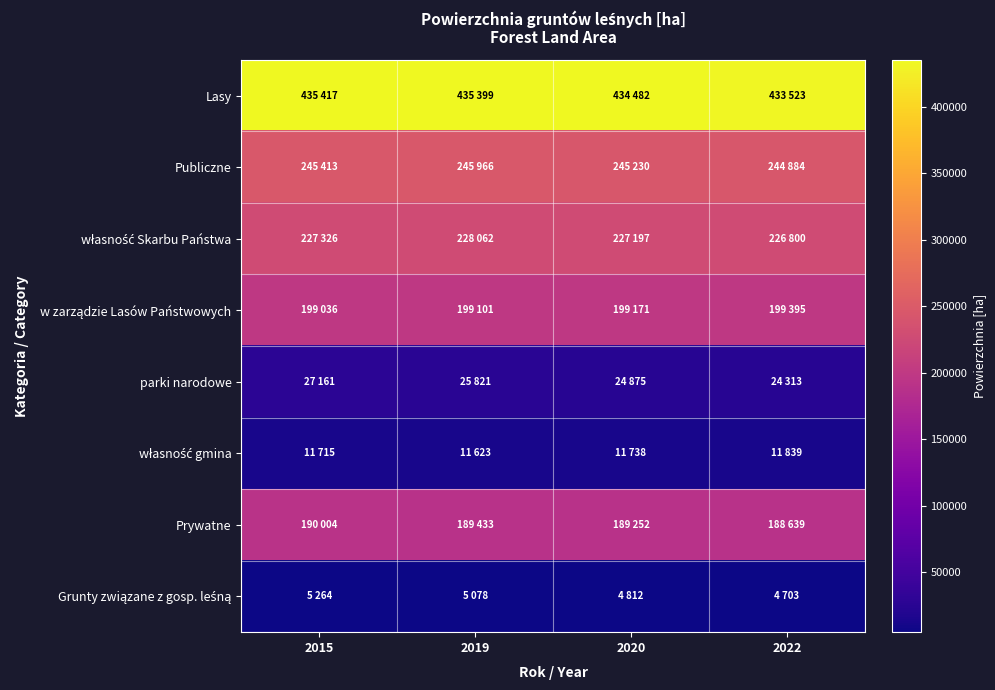

What is the total value across all series at 2019?

1340483